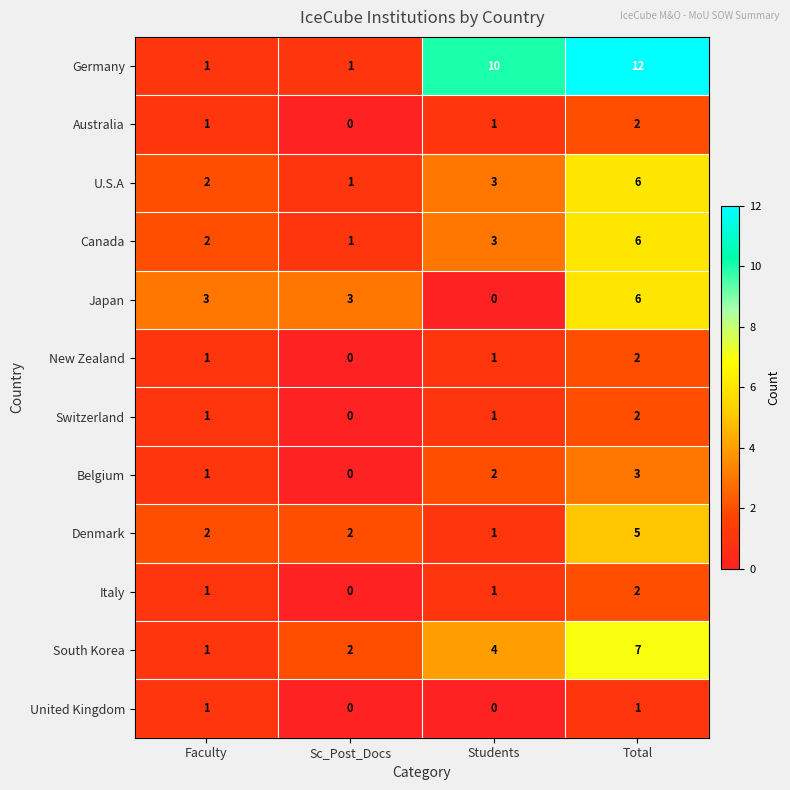

What is the difference between the South Korea values at Students and Faculty?

3